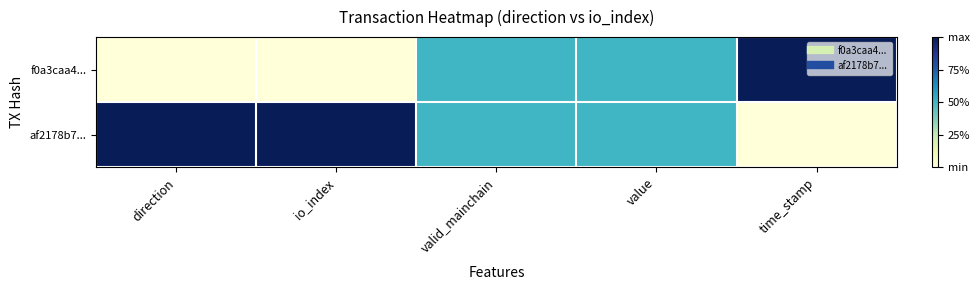

Rank the series at direction from lowest to highest value.

f0a3caa4..., af2178b7...